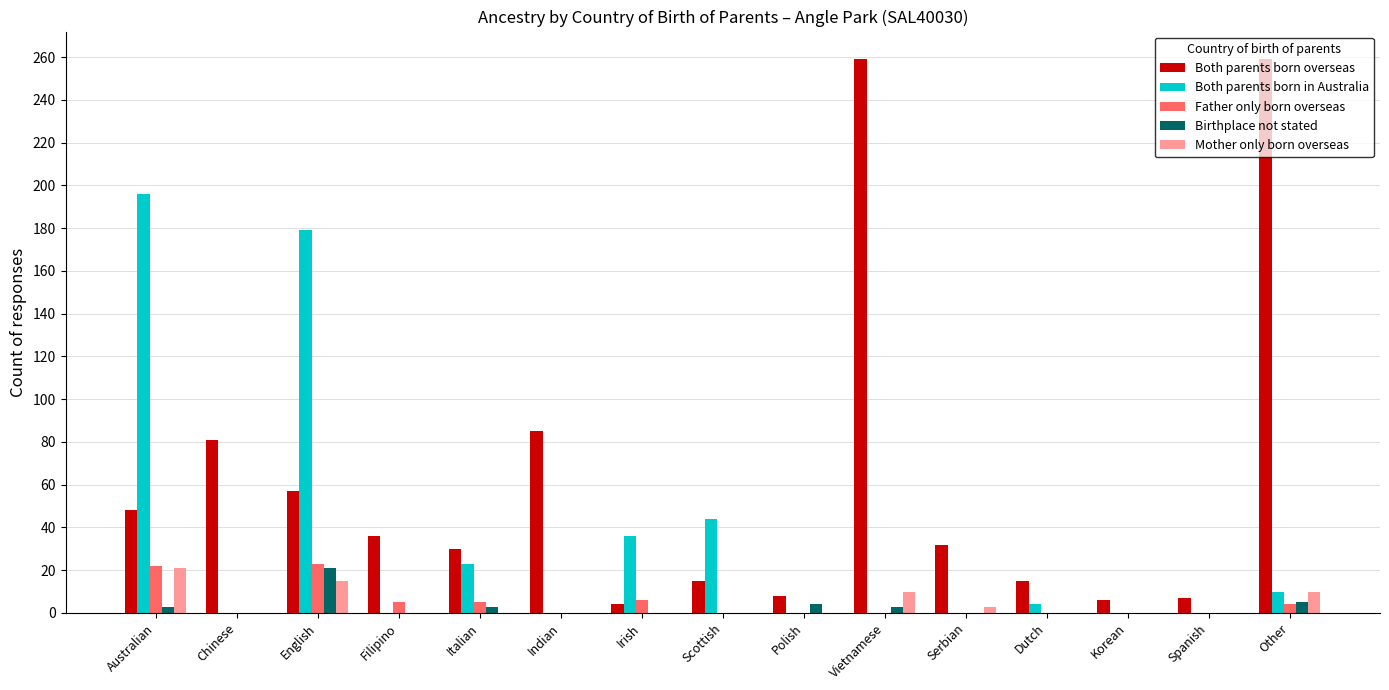

Count the number of data series in this chart.

5